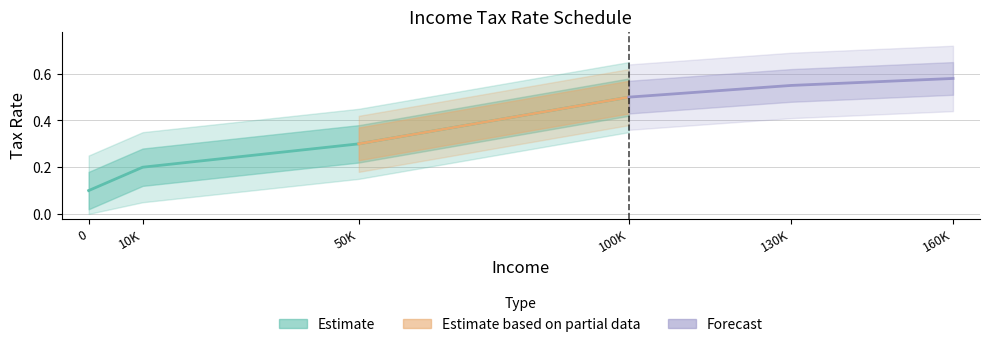

Read the value at 100K.

0.5